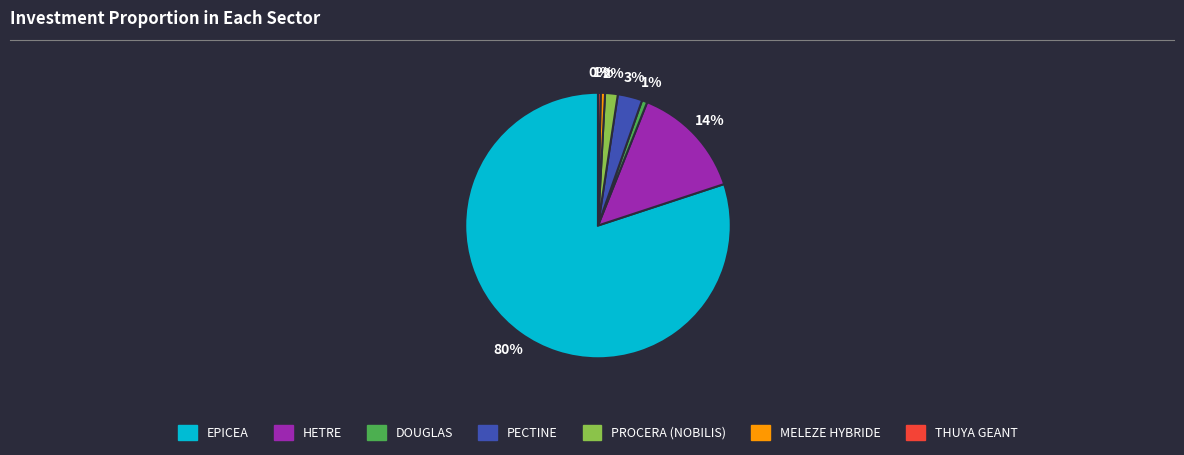

To the nearest percent, what is the average slice percentage?

14%